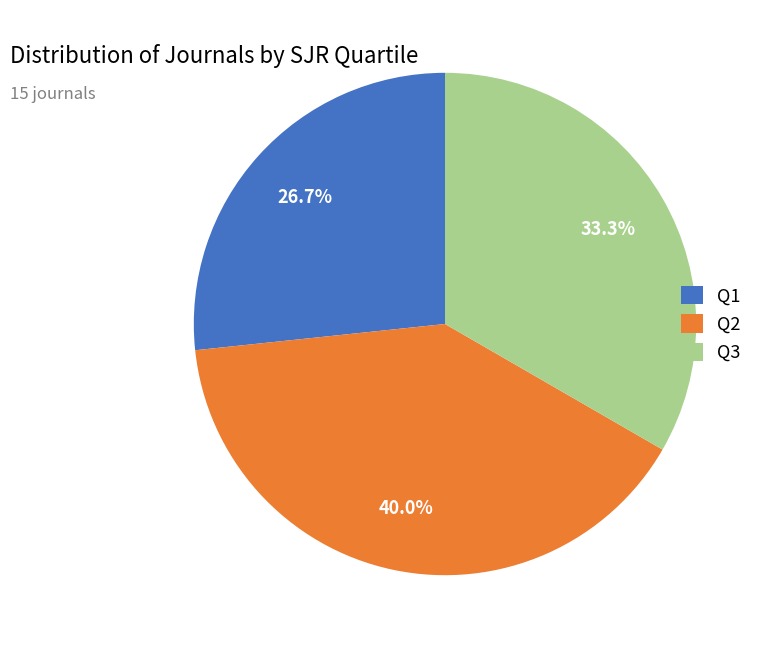

True or false: Q2 accounts for 54% of the total.

False